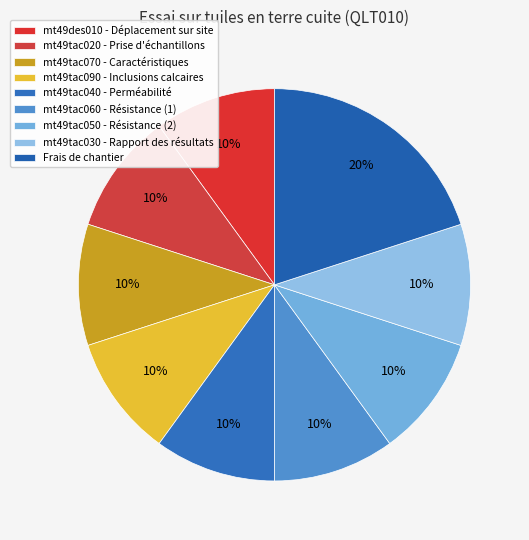

The mt49tac070 - Caractéristiques slice represents 10% of the pie. True or false?

True